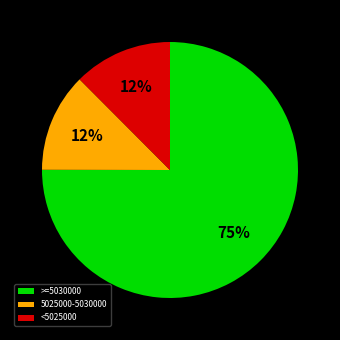

Is the sum of <5025000 and 5025000-5030000 greater than half?

No